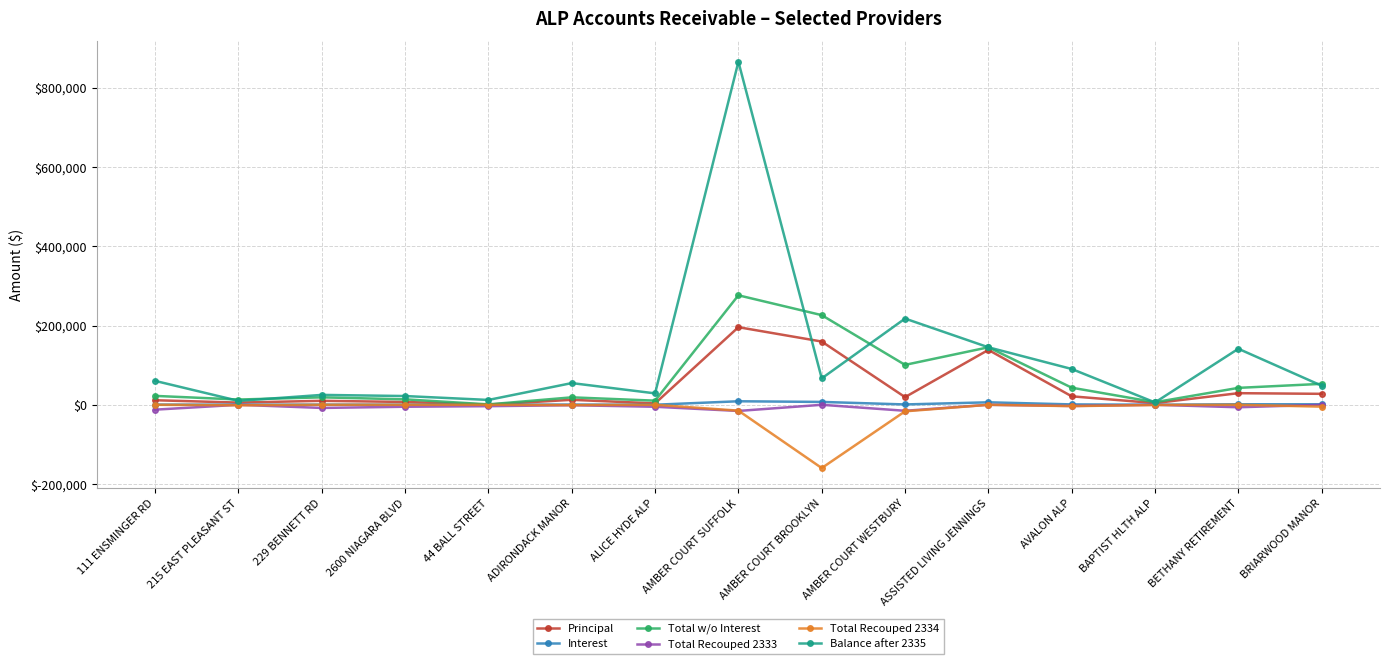

What are all the series names shown in the legend?

Principal, Interest, Total w/o Interest, Total Recouped 2333, Total Recouped 2334, Balance after 2335